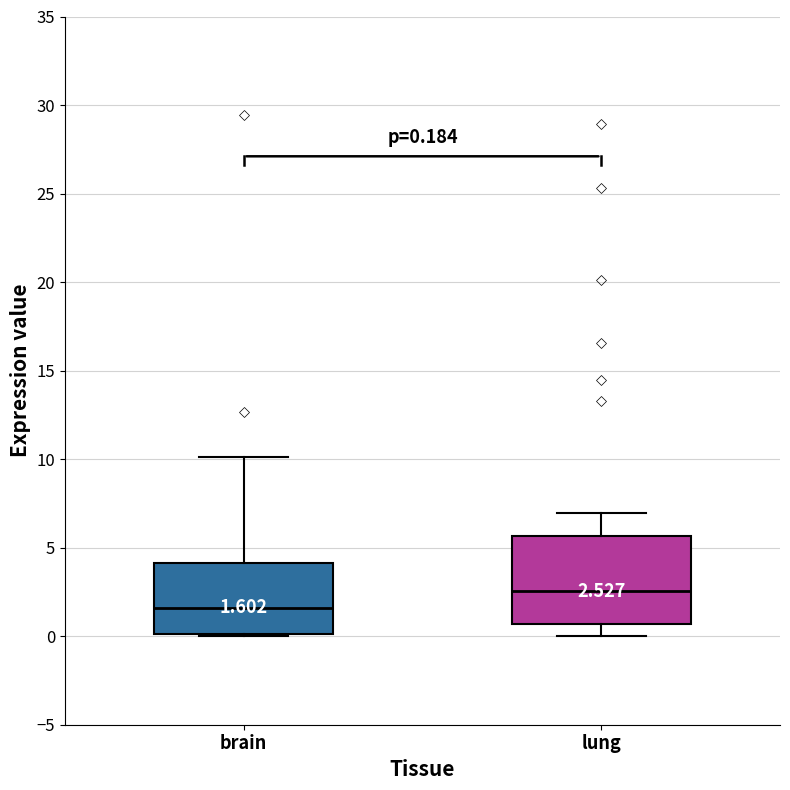

Which box is the tallest, from its lower edge to its upper edge?

lung